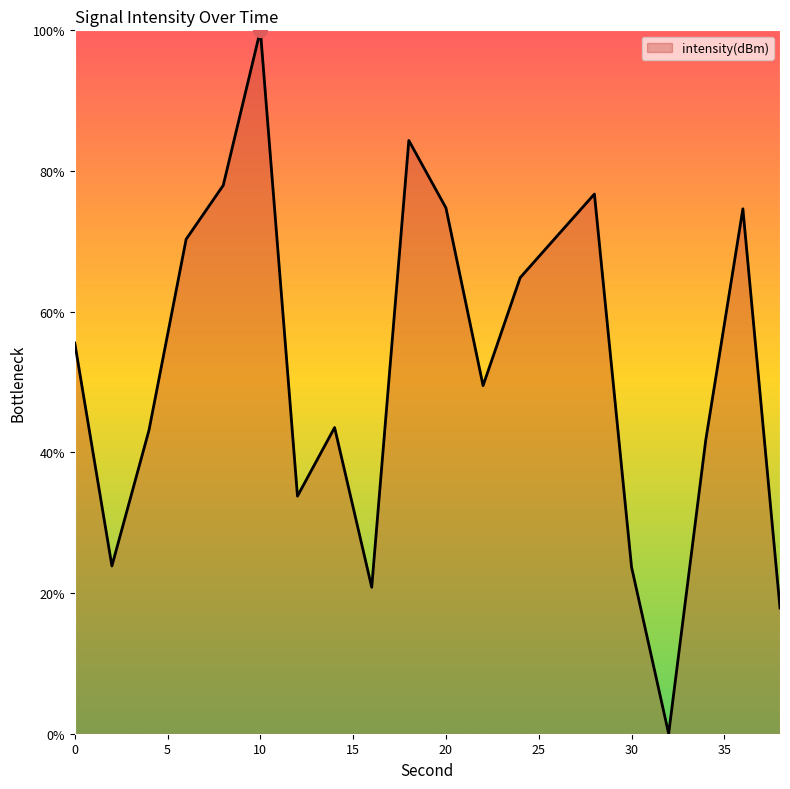

Reading left to right, extract all data points from this chart.

0=55.5	2=23.9	4=43.2	6=70.3	8=78.0	10=100.0	12=33.8	14=43.5	16=20.8	18=84.3	20=74.8	22=49.5	24=64.8	26=70.8	28=76.7	30=23.7	32=0.0	34=41.8	36=74.6	38=17.9